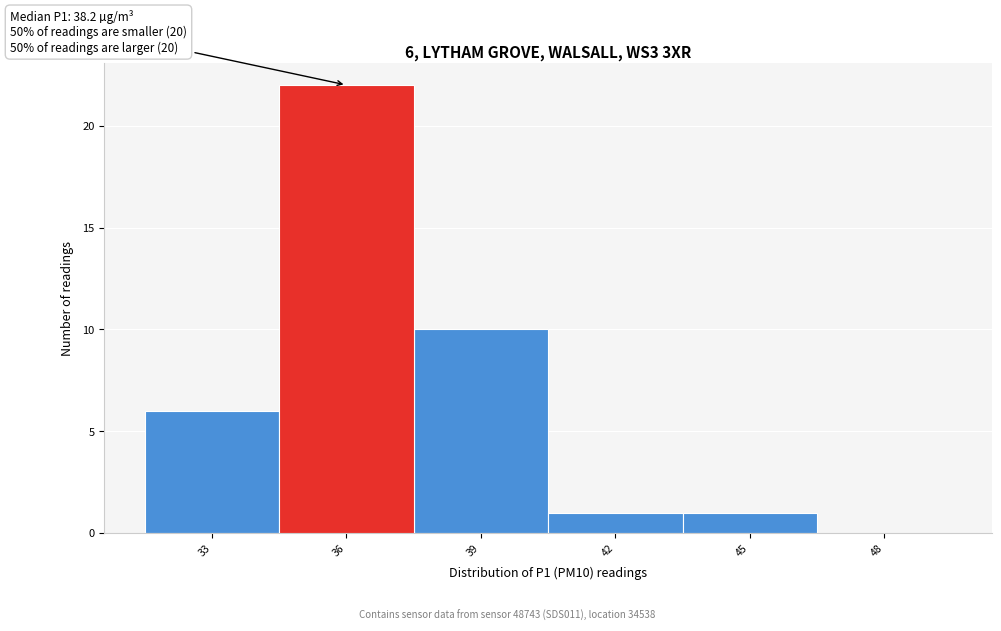

Reading left to right, transcribe all the data shown in this chart.

33=6	36=22	39=10	42=1	45=1	48=0